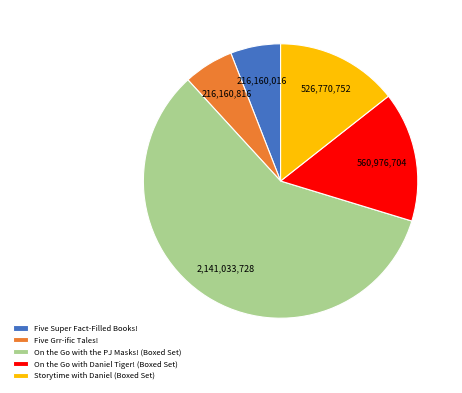

Is there a majority slice in this chart?

Yes